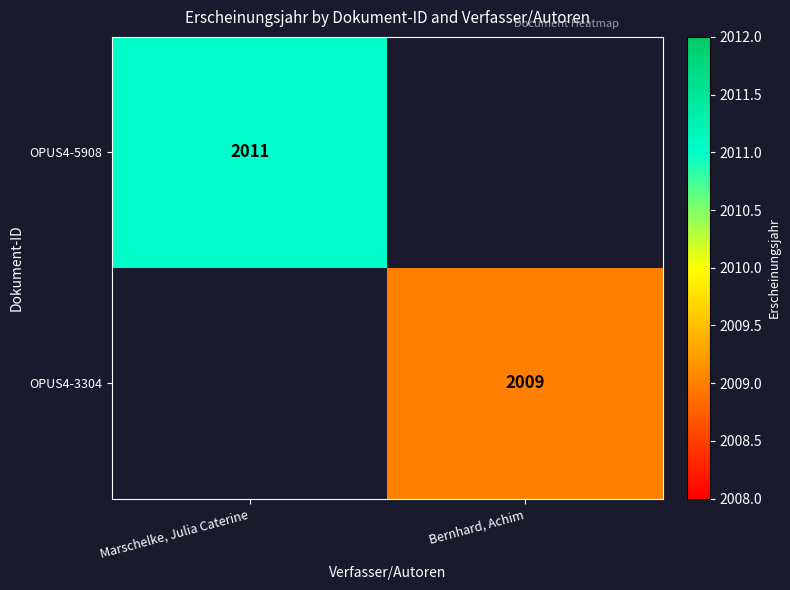

The OPUS4-3304 series shows 2905 at Bernhard, Achim. True or false?

False